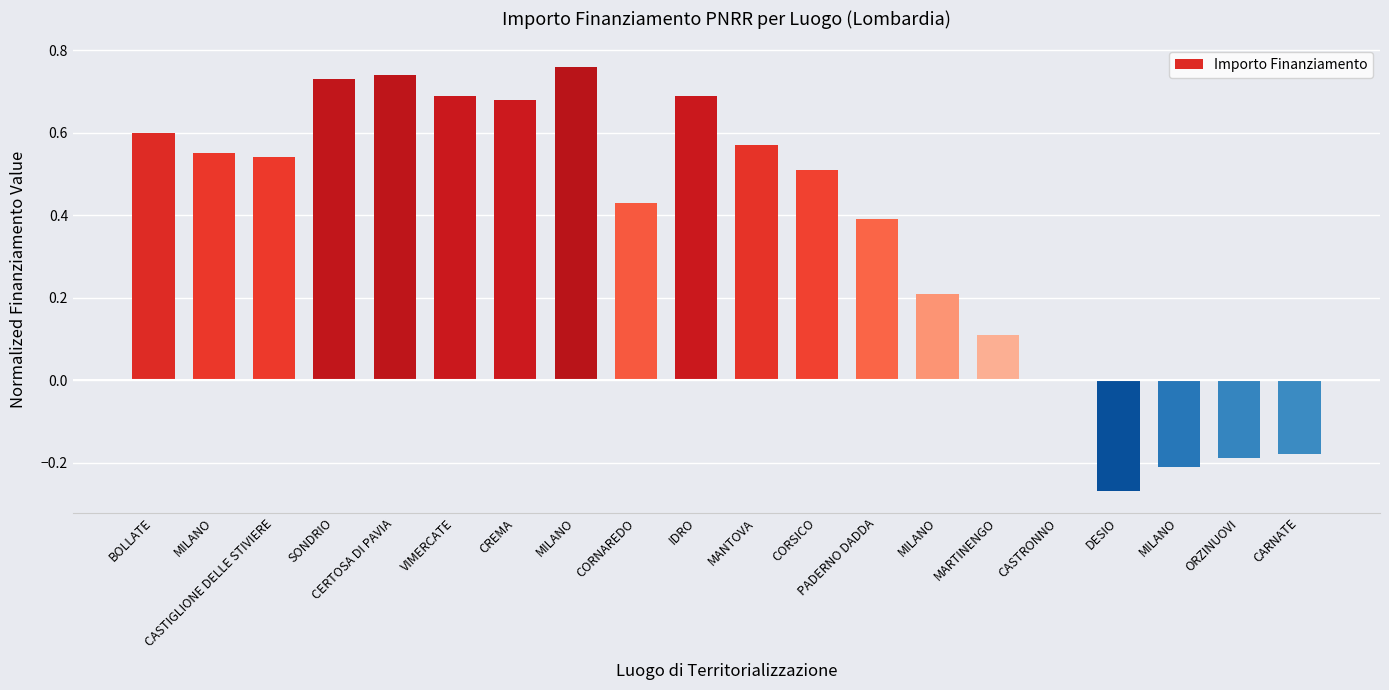

Count the number of categories in the chart.

20